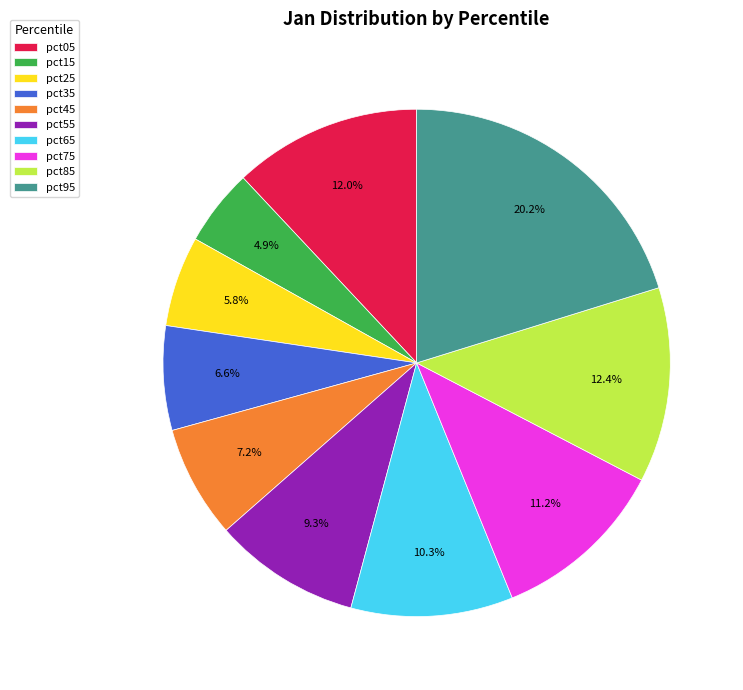

How much of the chart is everything except pct85?

87.6%